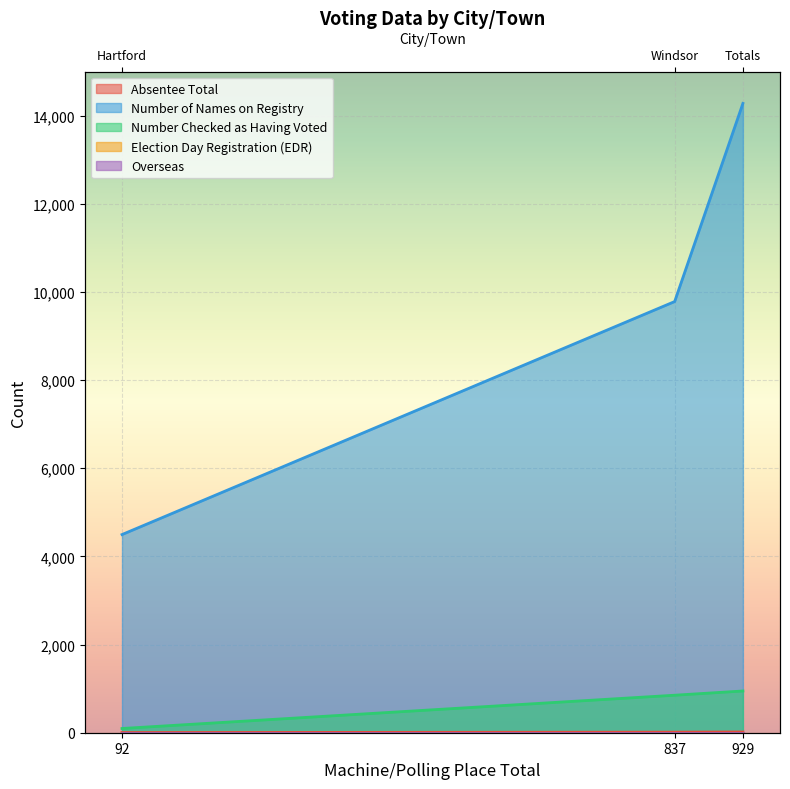

Count the number of categories in the chart.

3